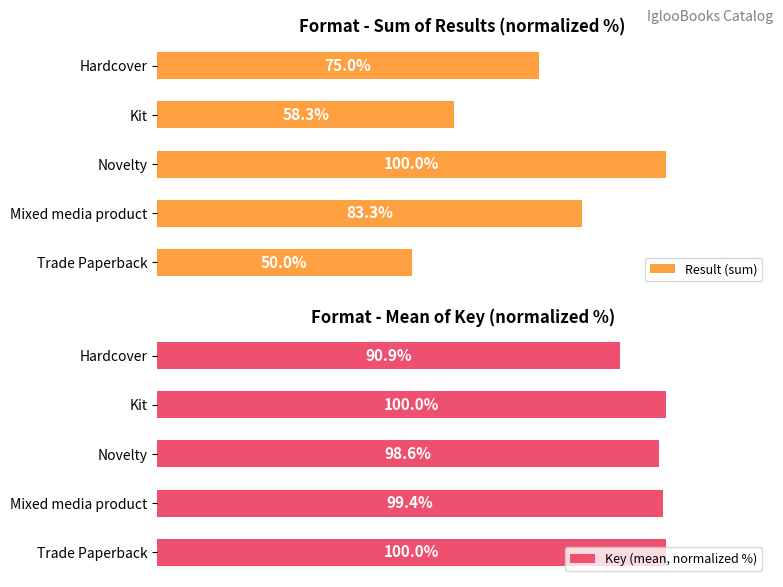

The Result (sum) series shows 100.0 at Novelty. True or false?

True